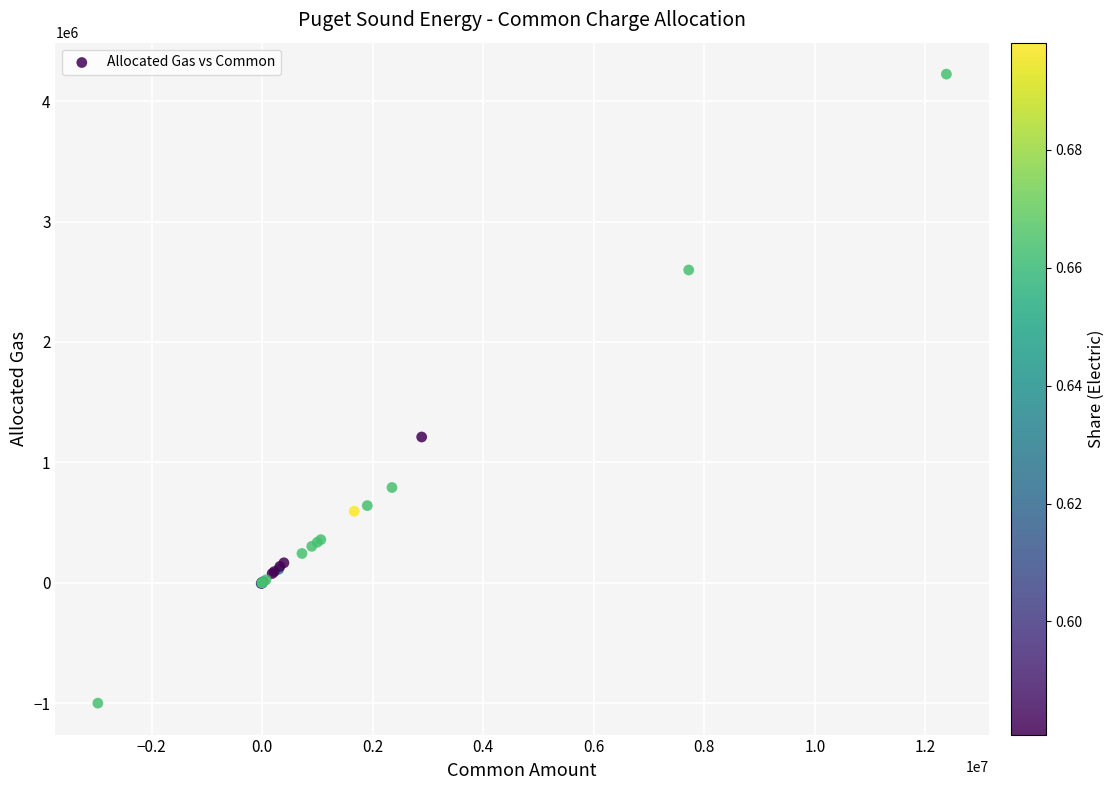

What Y value in the scatter plot is closest to 1612114?

1210428.1